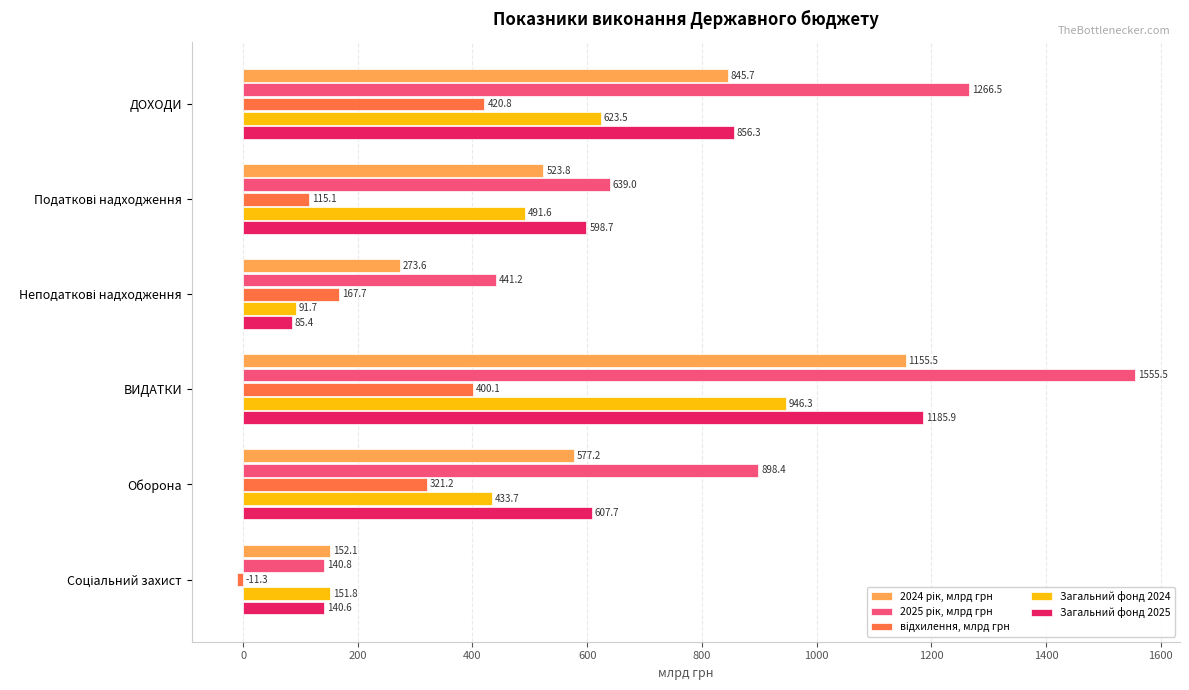

At which category does the chart reach its peak across all series?

ВИДАТКИ